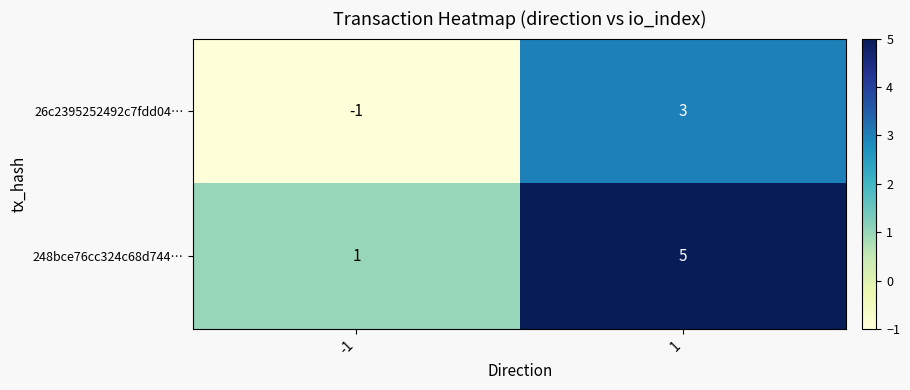

Reading left to right, list all the values displayed in this chart.

26c2395252492c7fdd04…: -1=-1	1=3
248bce76cc324c68d744…: -1=1	1=5